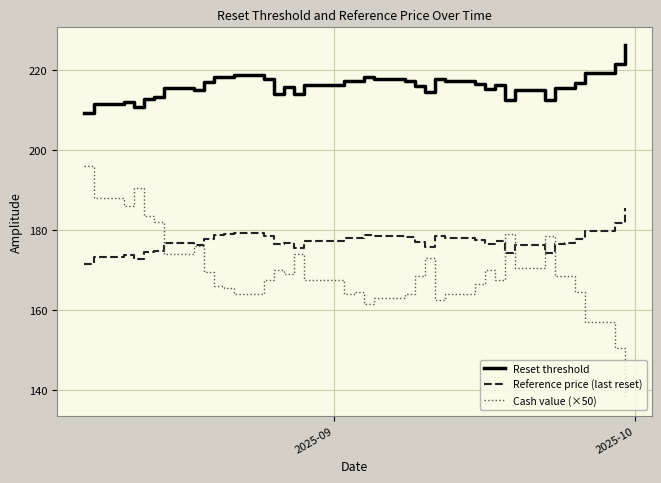

What is the minimum value for Cash value (×50)?

138.0